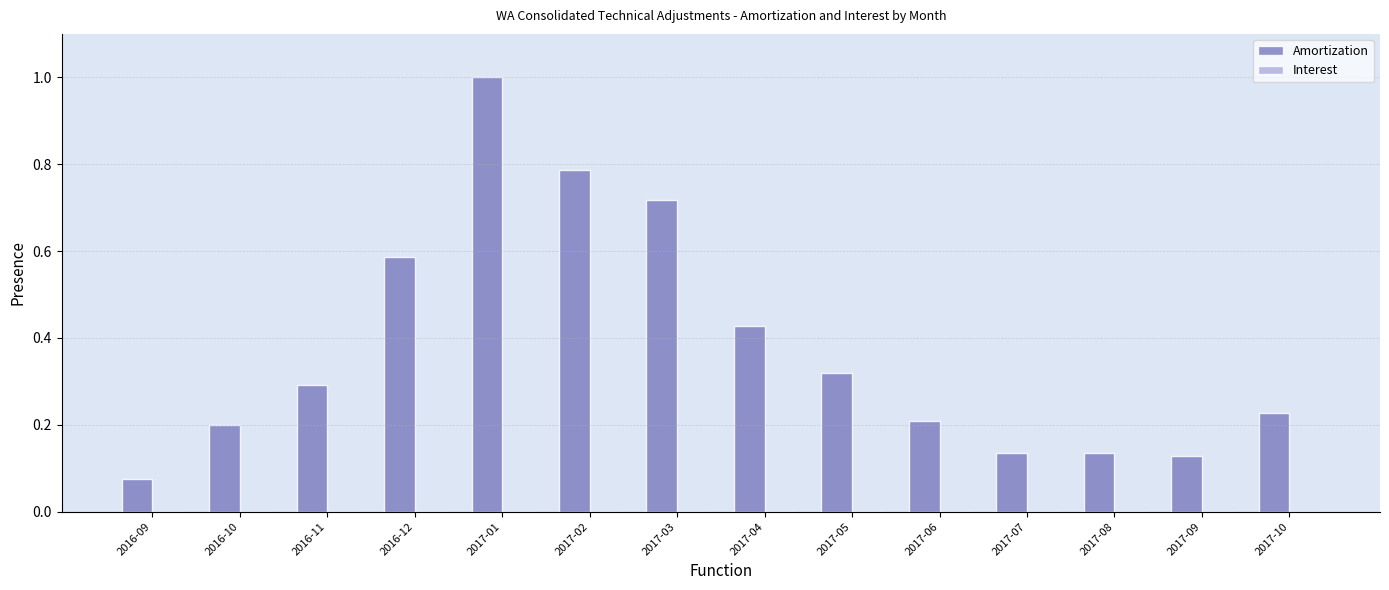

List the series in order of their overall mean, lowest first.

Interest, Amortization